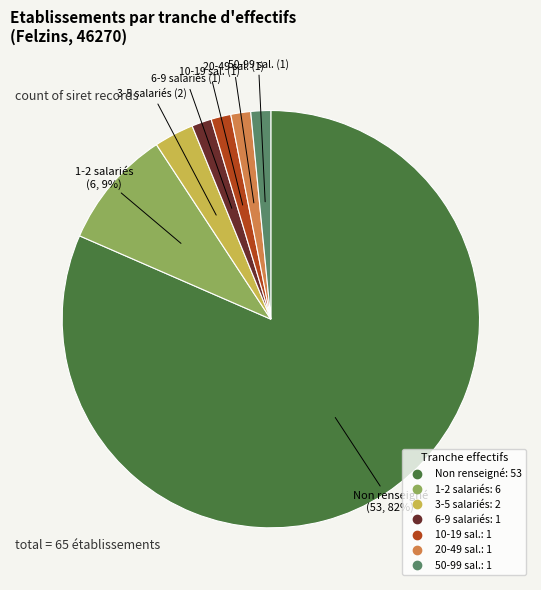

Is there a majority slice in this chart?

Yes